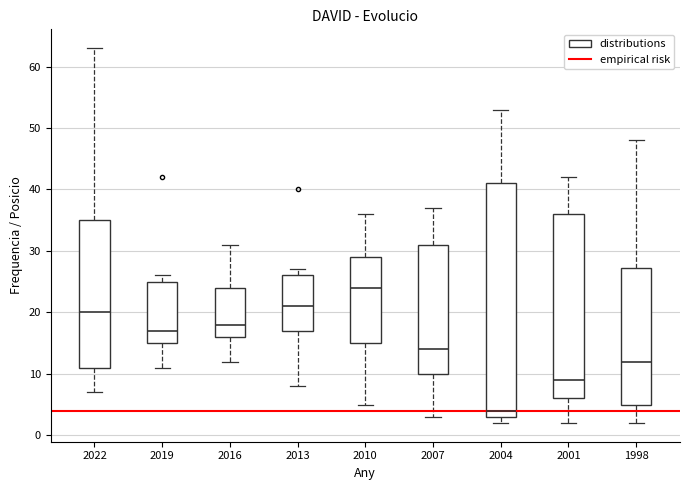

Where is the upper edge of the box at x = 2013 on the y-axis? The values are not printed on the chart, so give them approximately, as read against the axis.

26